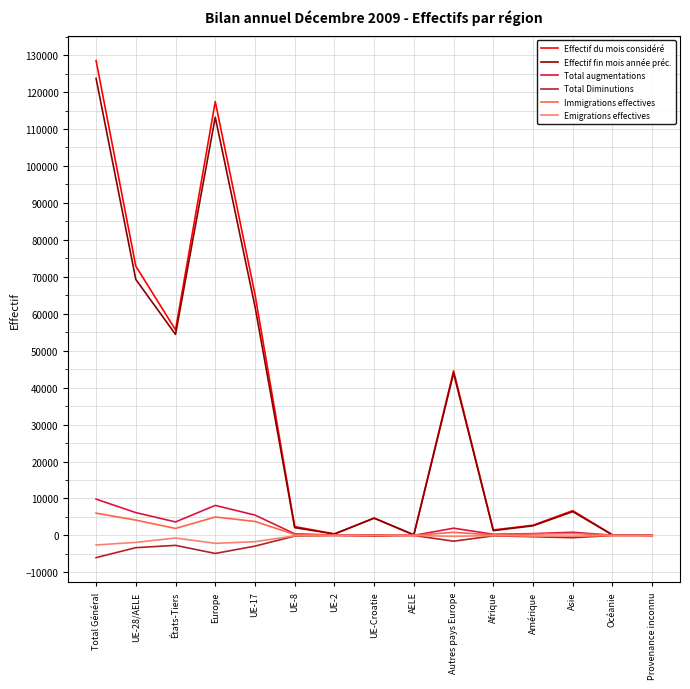

True or false: Total augmentations has a value of 8121 at Europe.

True